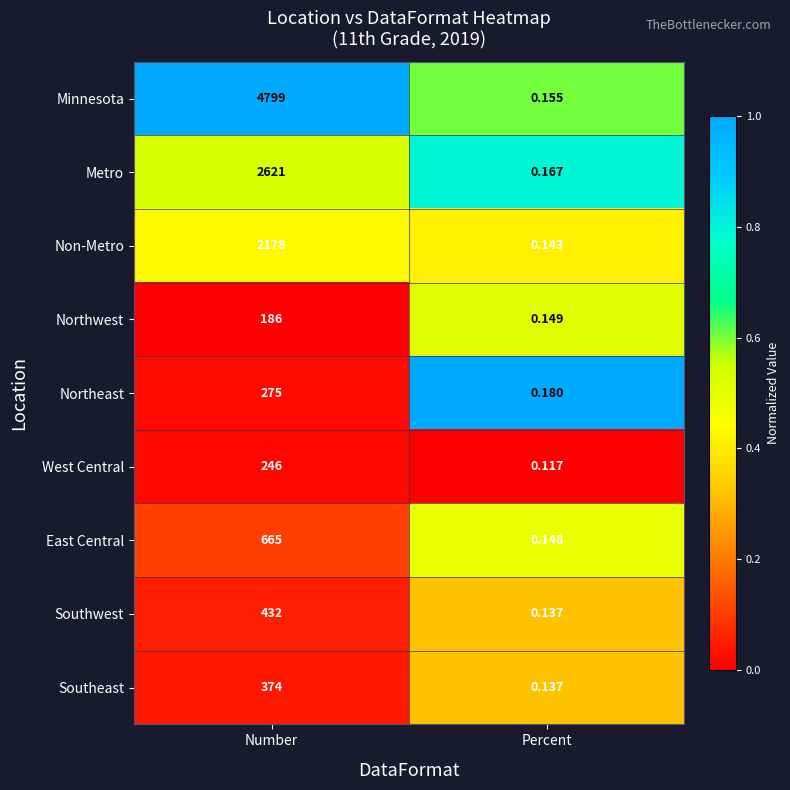

How many distinct data groups are displayed?

9